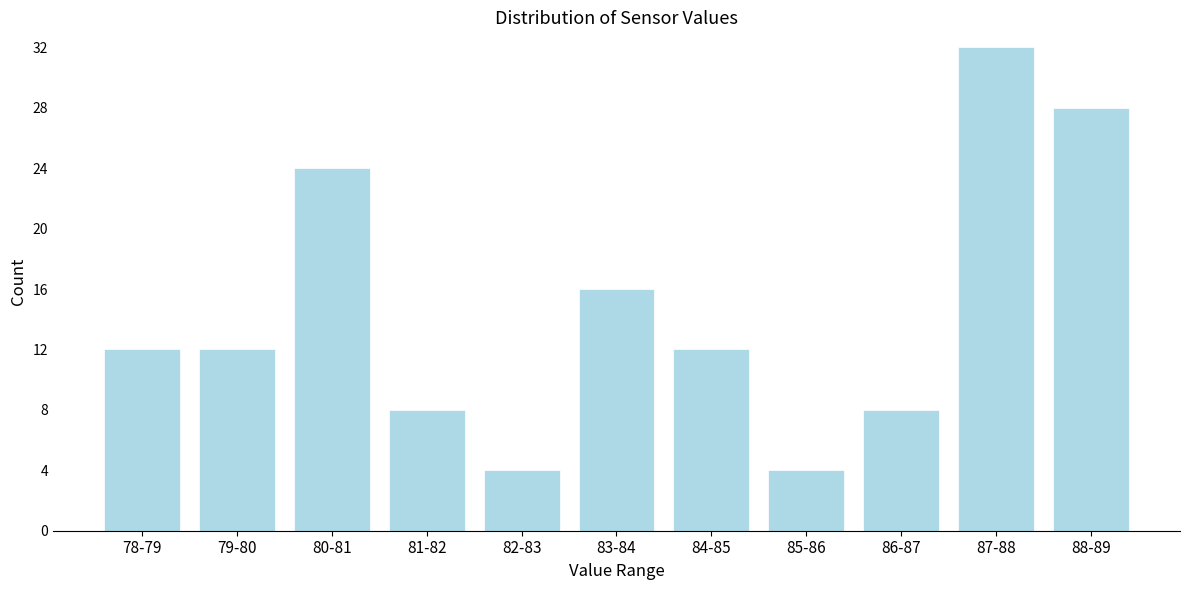

Reading left to right, what are all the values shown in this chart?

78-79=12	79-80=12	80-81=24	81-82=8	82-83=4	83-84=16	84-85=12	85-86=4	86-87=8	87-88=32	88-89=28